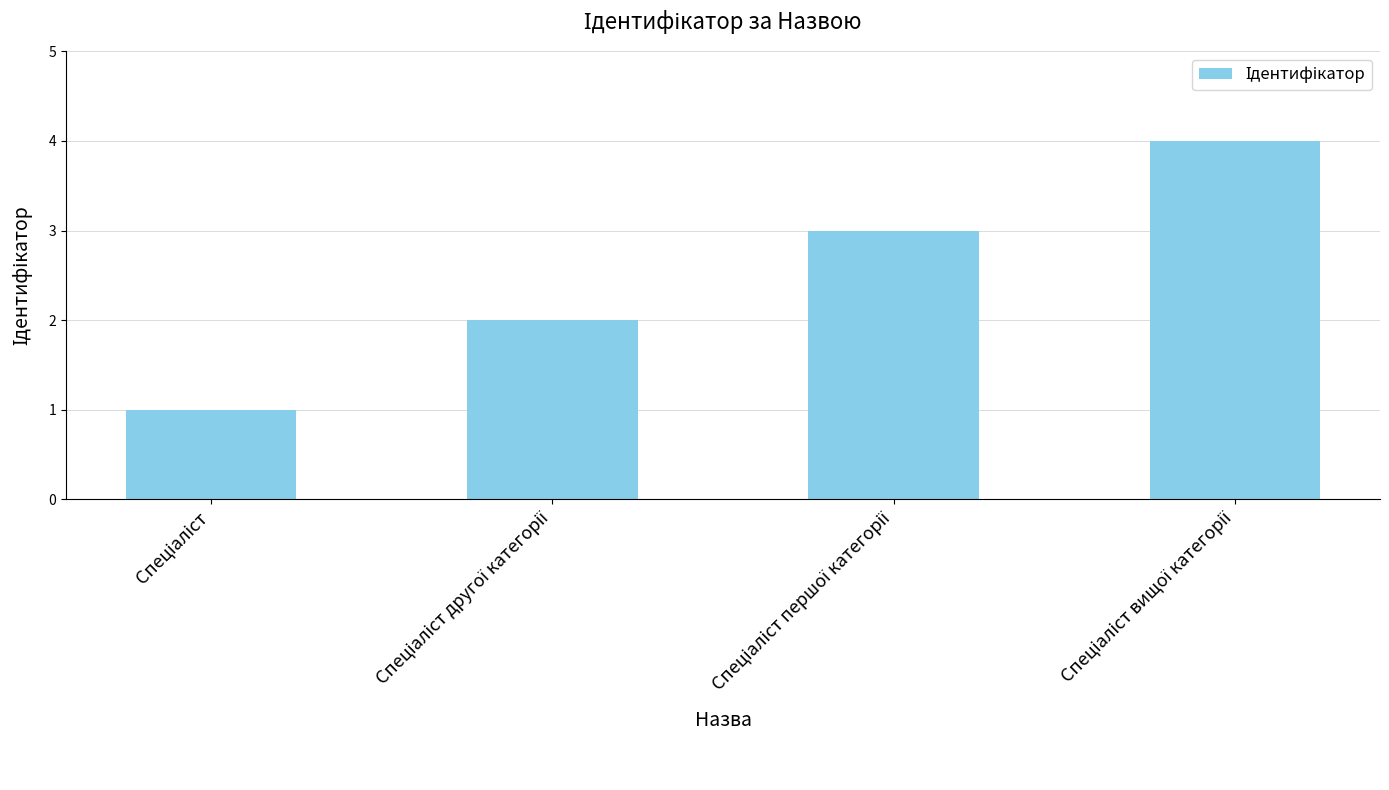

What is the greatest value displayed?

4